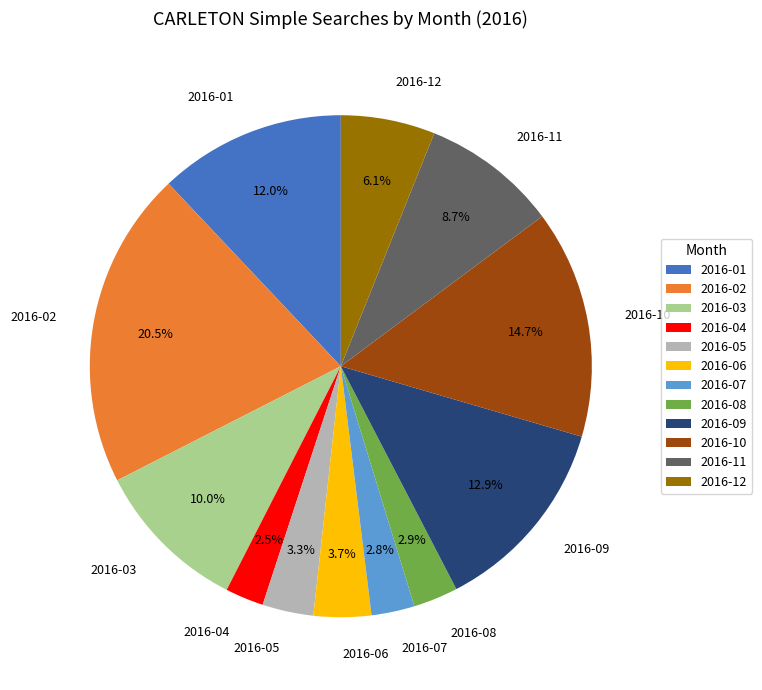

Which slice is the largest?

2016-02